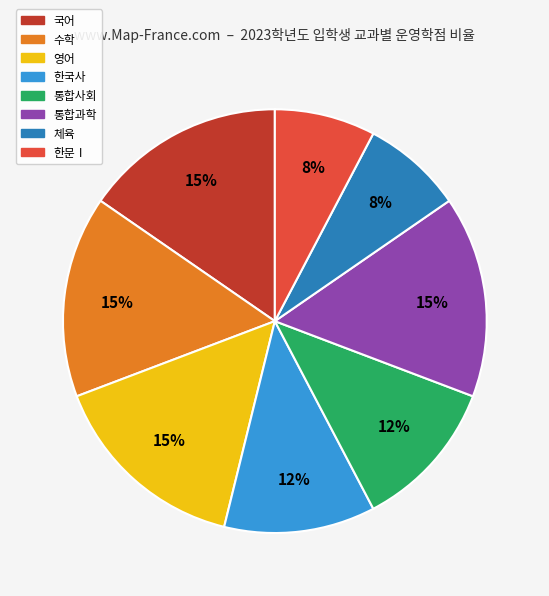

Is 한문Ⅰ the majority of the pie?

No